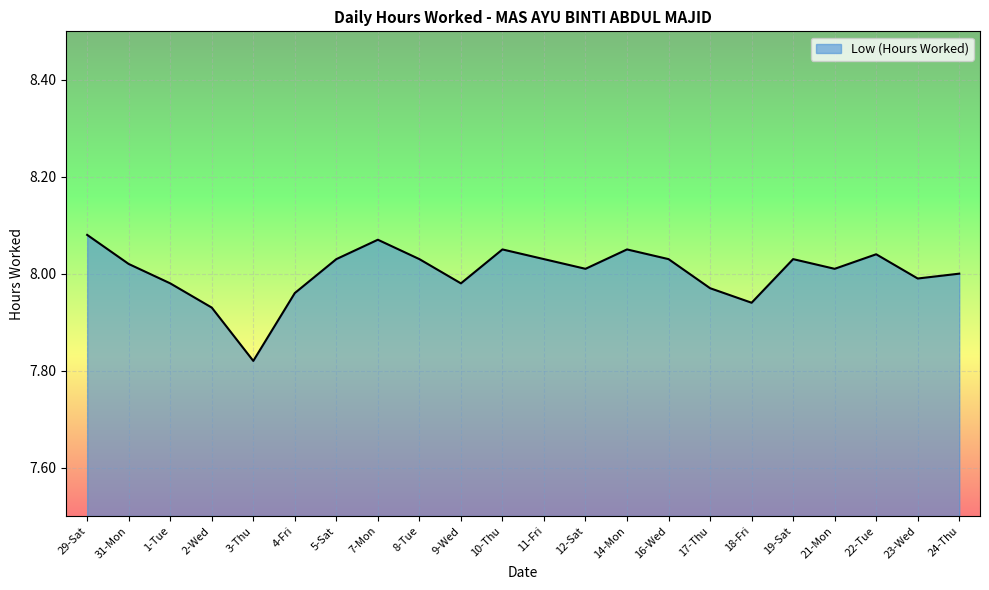

The chart shows a value of 11.8 at 3-Thu. True or false?

False